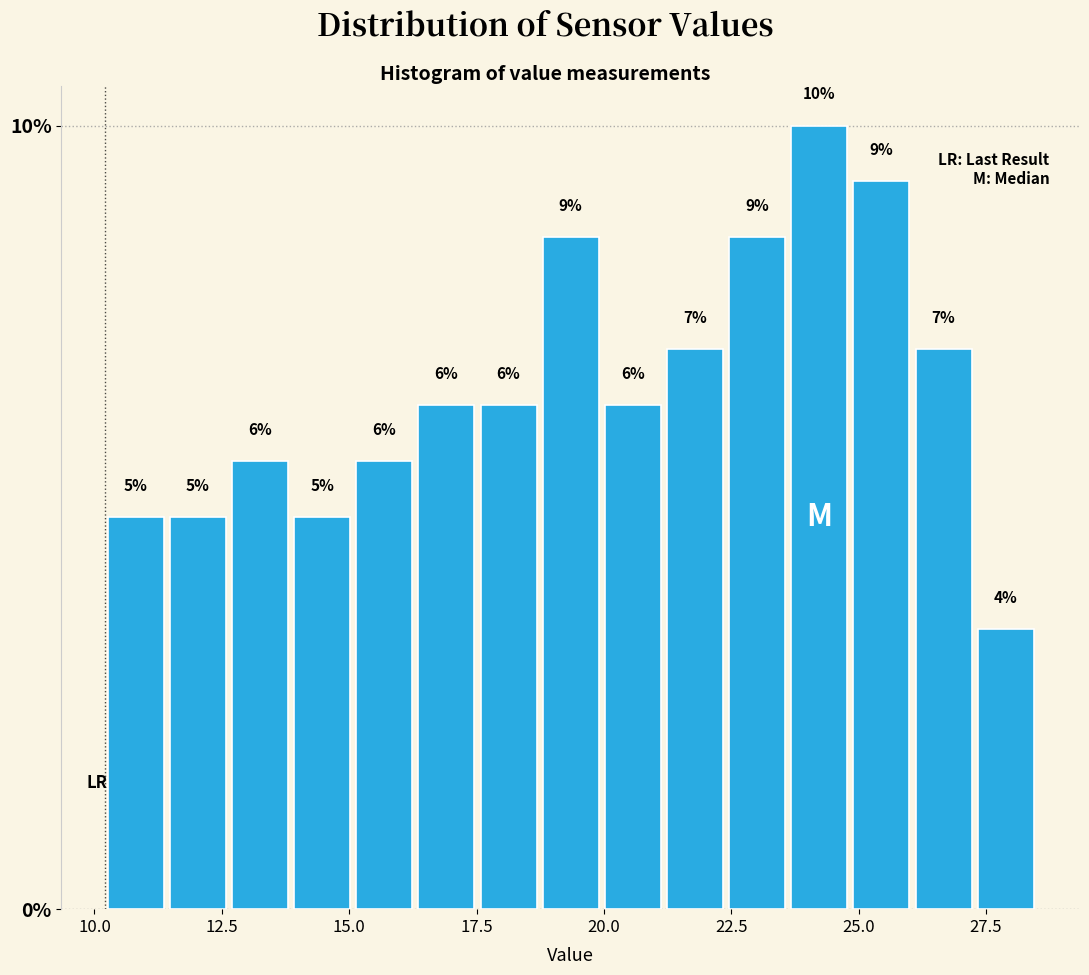

Read against the x-axis, roughly where is the centre of the tallest bar?

24.0